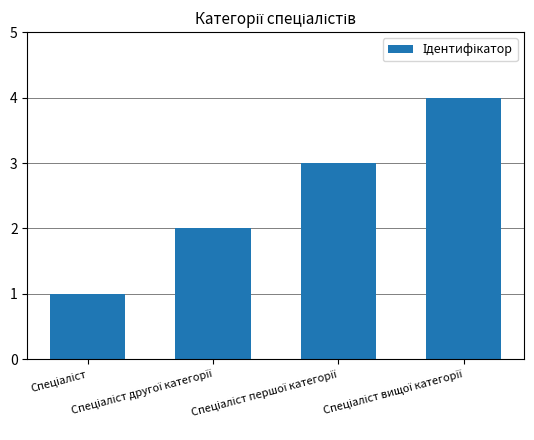

What is the sum of all values?

10